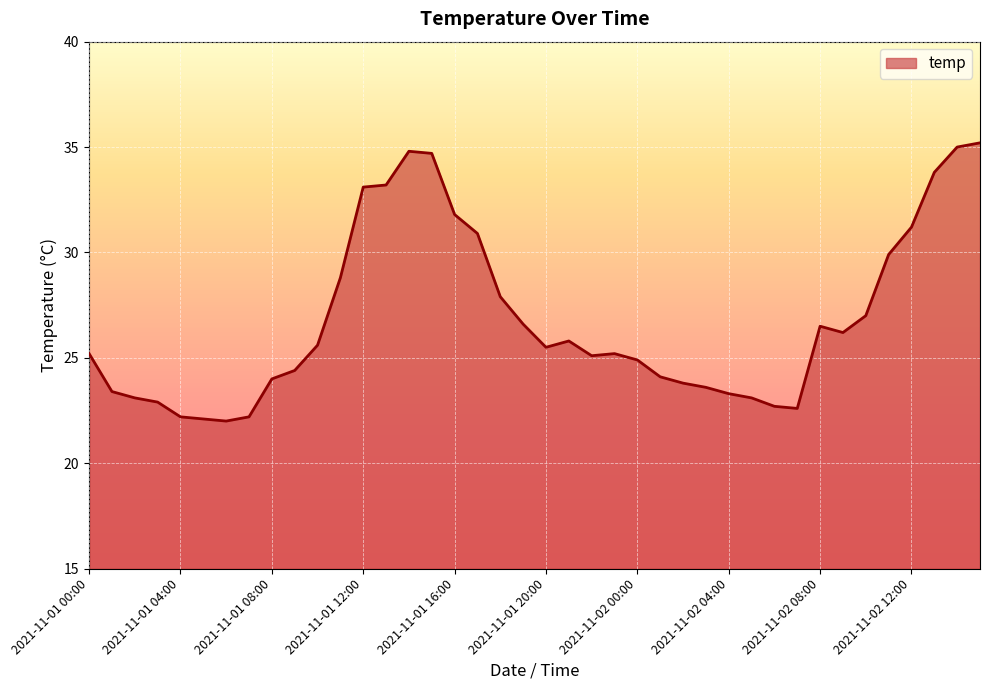

What is the minimum value shown in the chart?

22.0